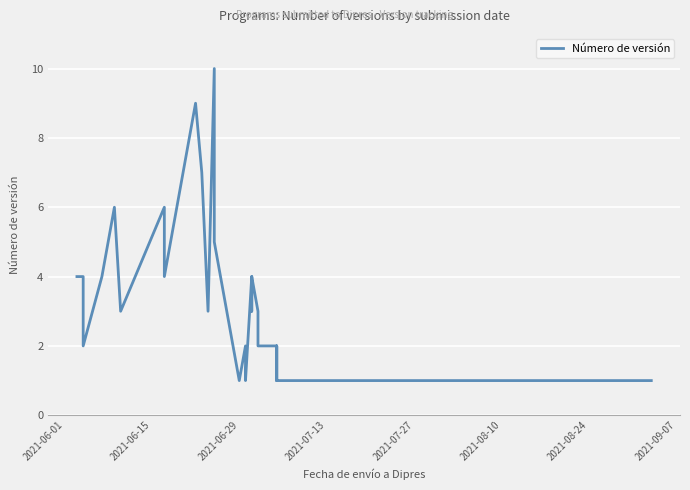

Is it true that the value at 15 is 5?

False